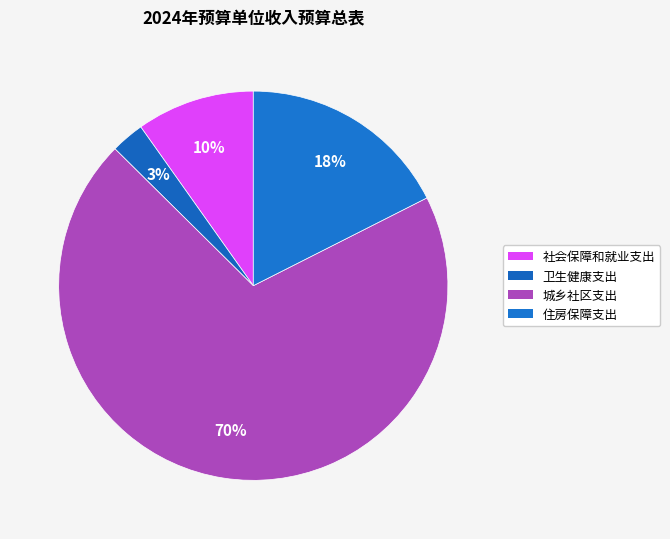

Does 住房保障支出 account for over 50% of the chart?

No